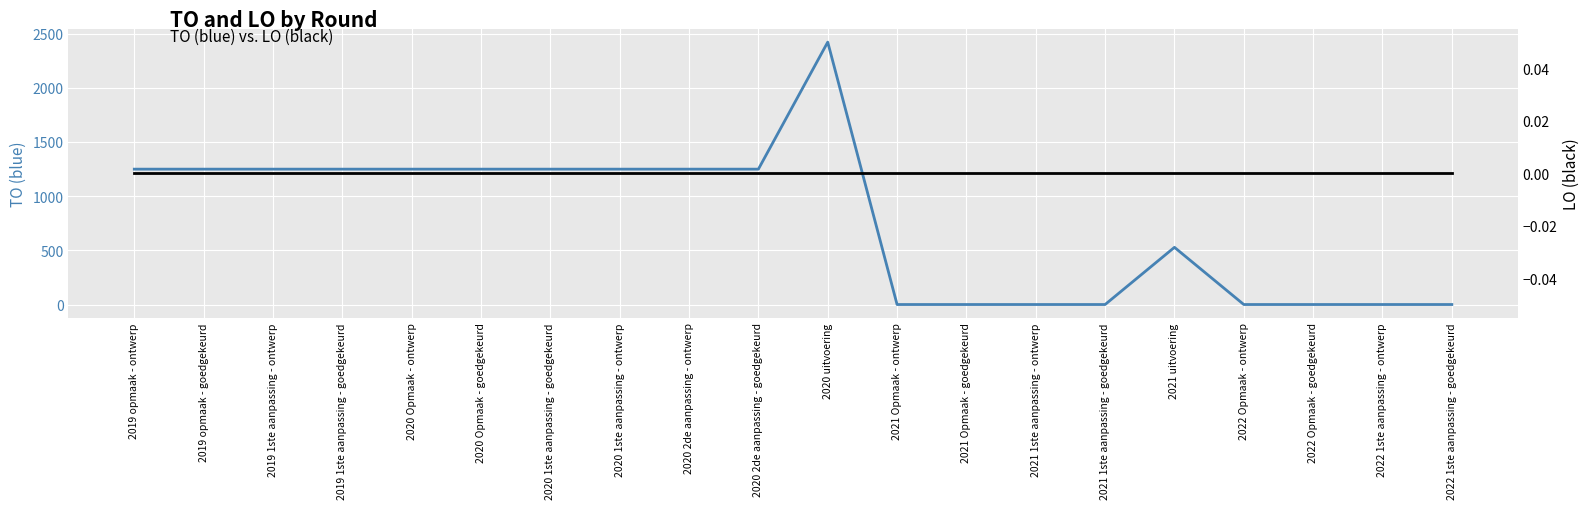

What is the total value across all series at 2020 uitvoering?

2423